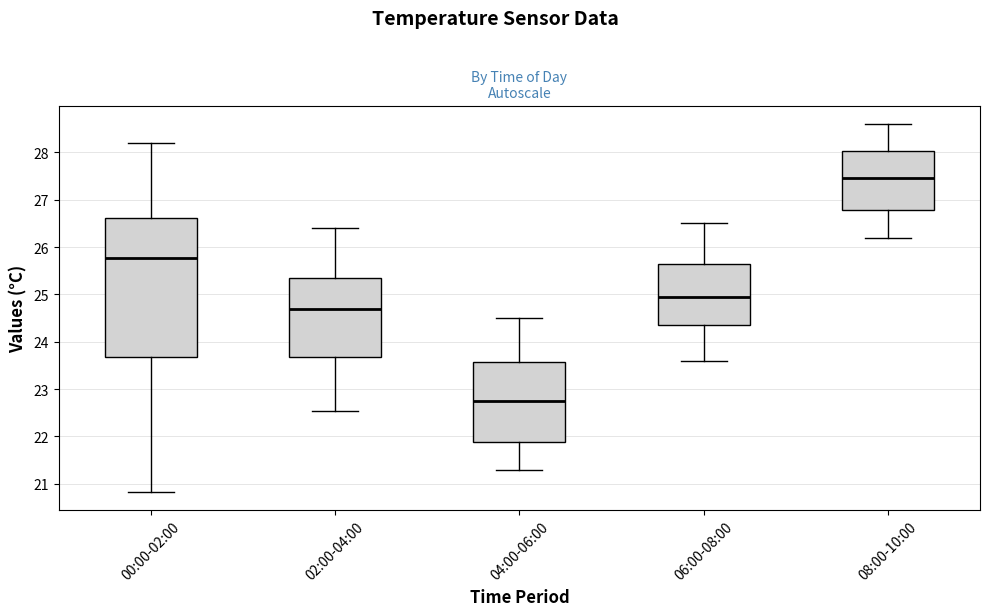

Which box has the highest median line?

08:00-10:00